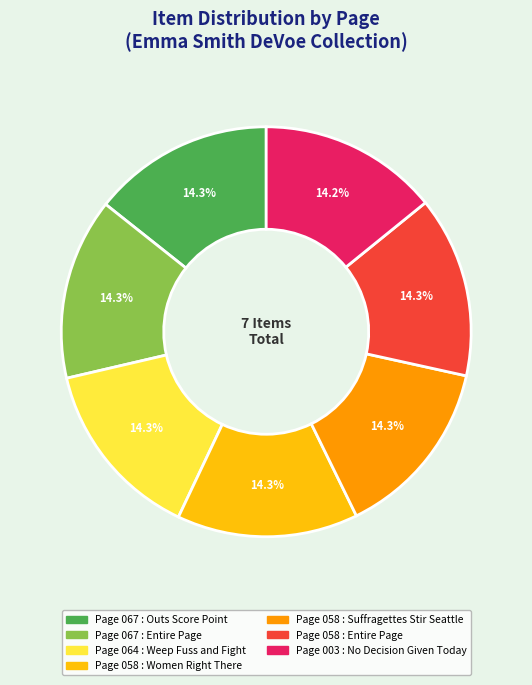

Count the number of slices in the pie.

7